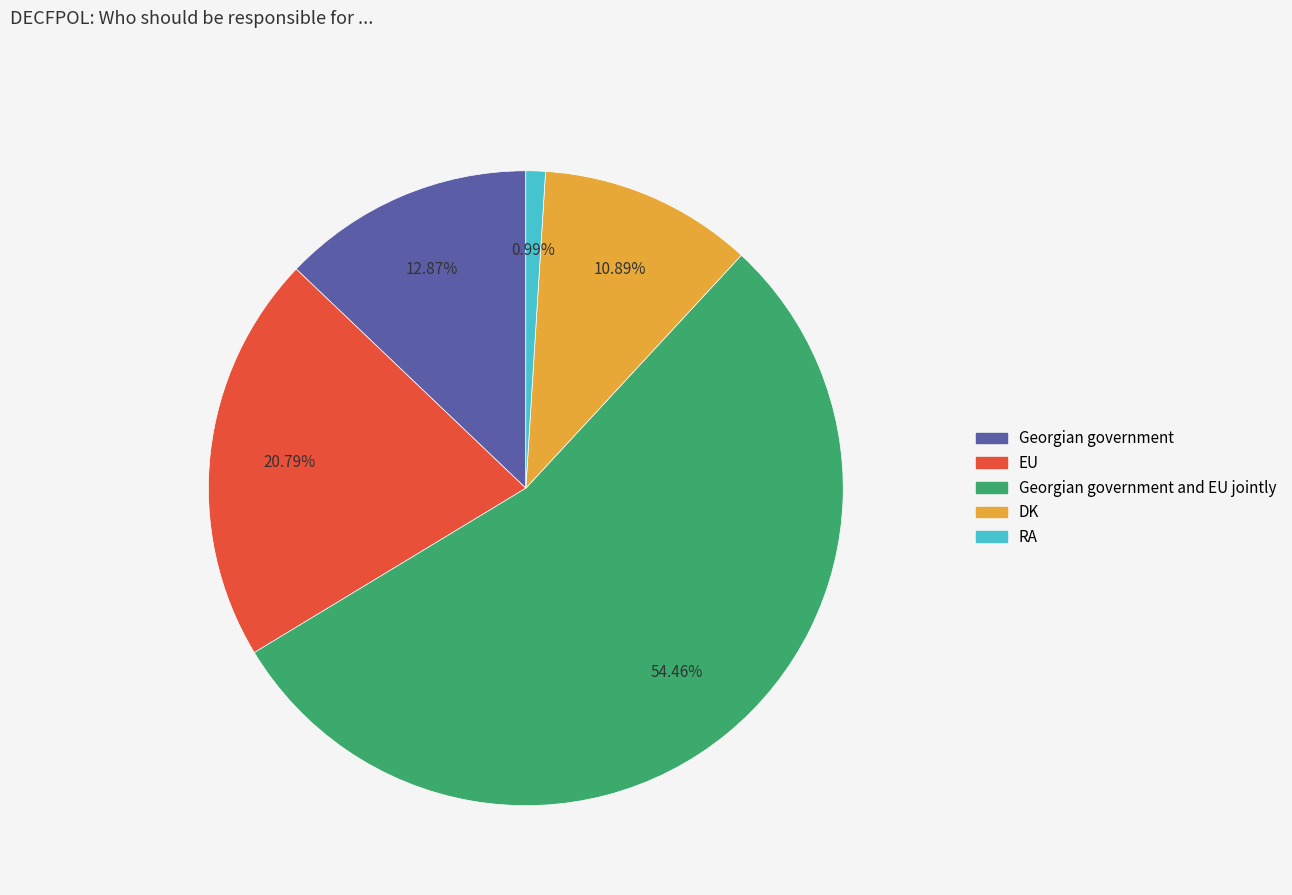

Does any single category account for the majority?

Yes